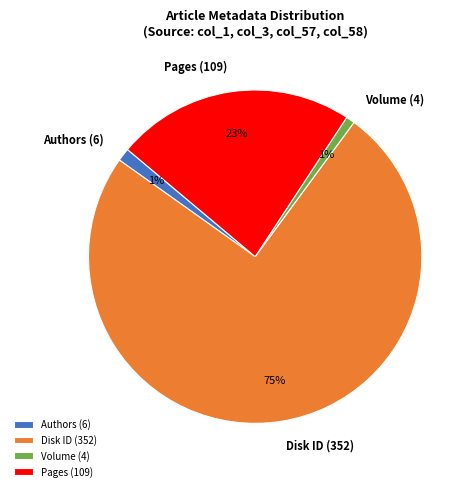

How many slices are in this pie chart?

4